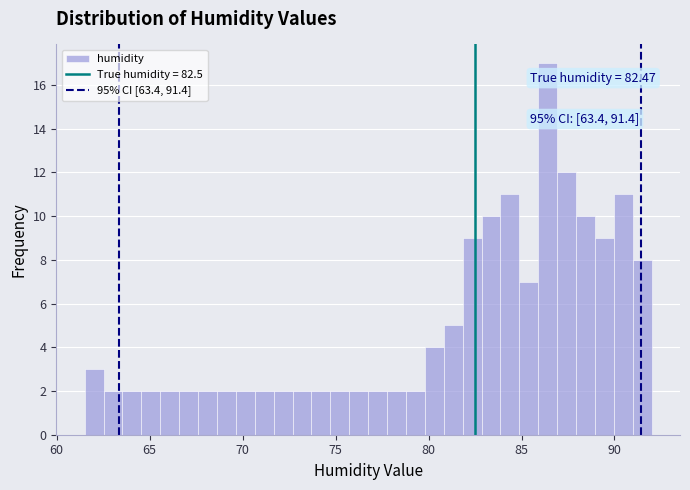

Around what value on the x-axis is the tallest bar? Give the approximate position of its centre, as read against the axis.

86.5